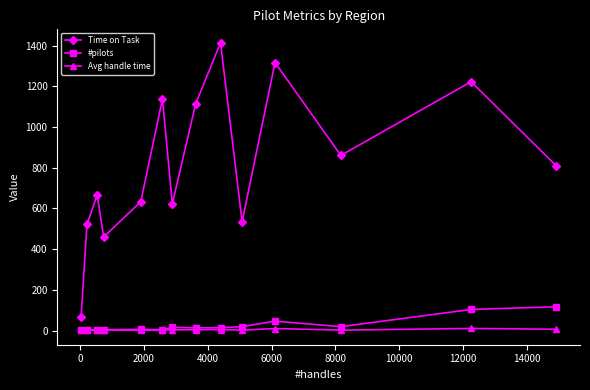

How many lines are shown in the chart?

3